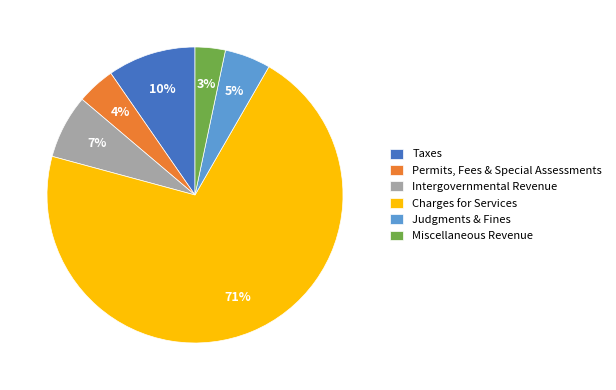

Approximately how many times larger is the value at Judgments & Fines compared to Intergovernmental Revenue?

0.7